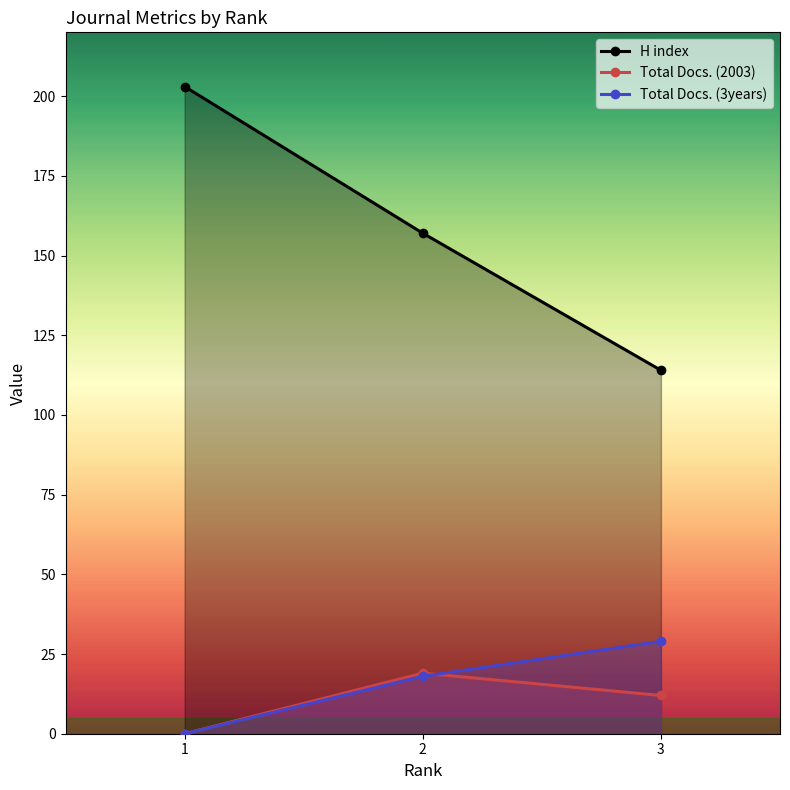

At which category is the sum across all series the highest?

1